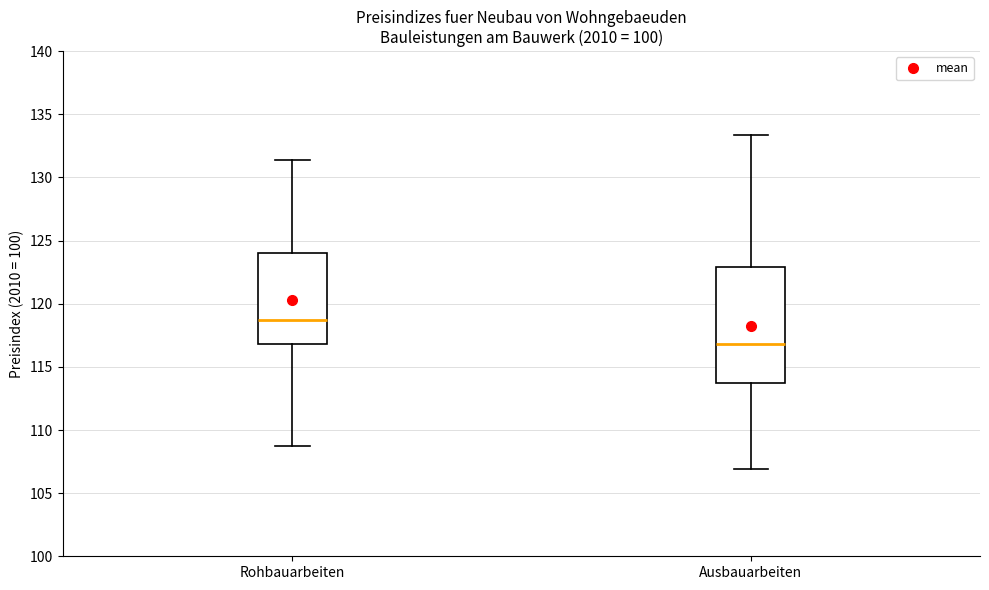

Reading left to right, read every box against the y-axis: the position of its median line, the range the box covers, and the ends of its whiskers. The values are not printed on the chart, so give them approximately, as read against the axis.

Rohbauarbeiten: median 118.5, box 117.0 to 124.0, whiskers 108.5 to 131.5
Ausbauarbeiten: median 117.0, box 114.0 to 123.0, whiskers 107.0 to 133.5